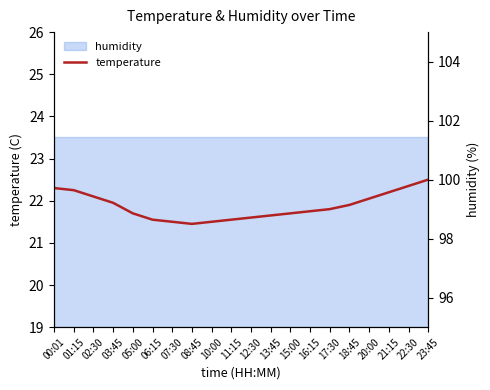

Which label corresponds to the largest value in the chart?

00:01